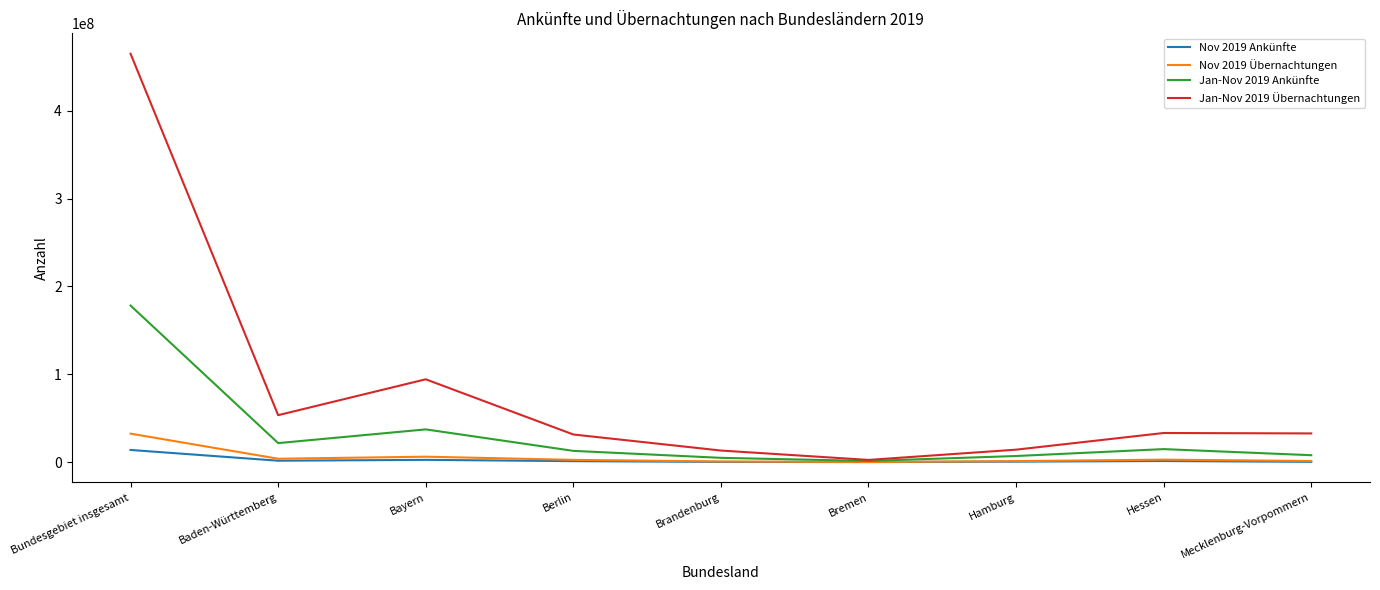

What is the sum of all Jan-Nov 2019 Übernachtungen values?

740195517